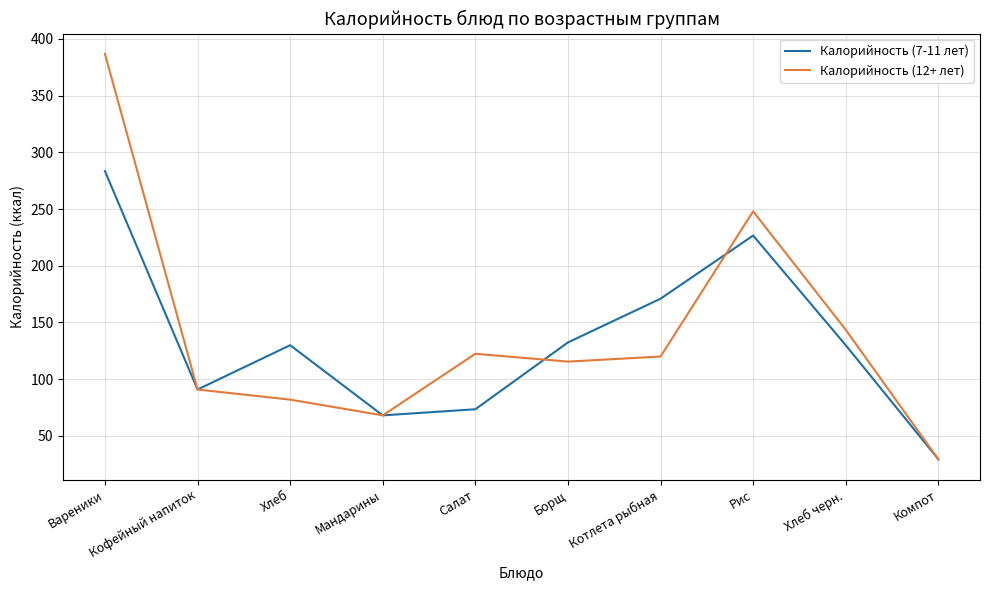

How many lines are shown in the chart?

2